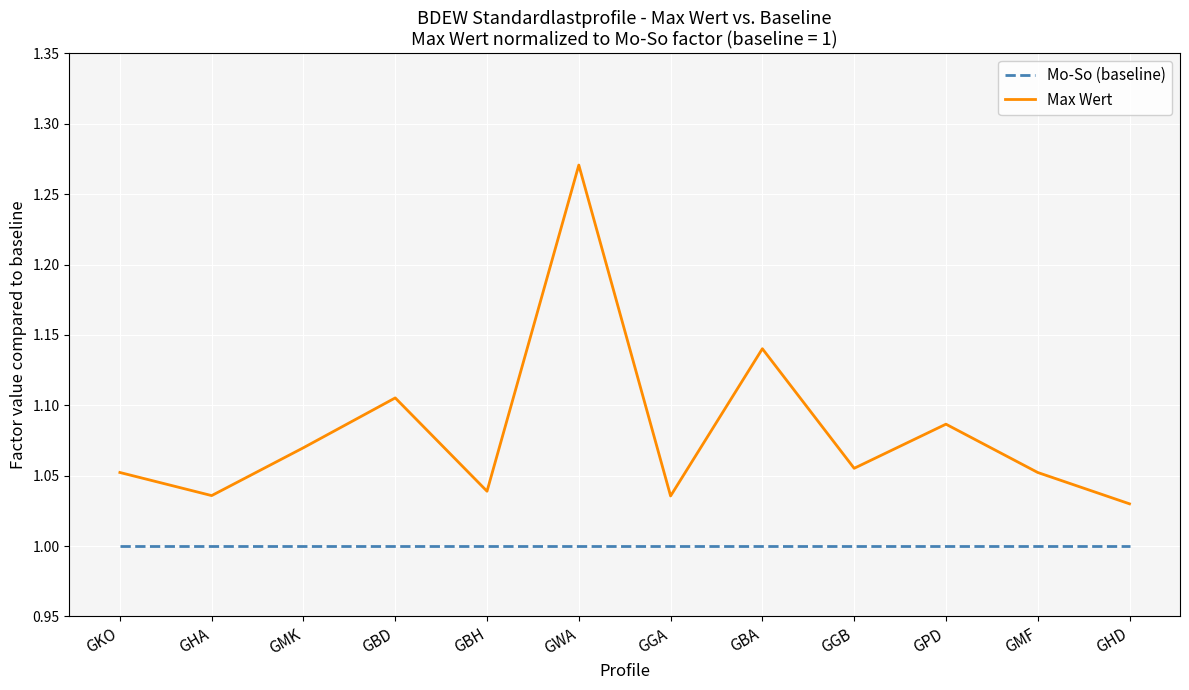

At which label does Max Wert reach its peak?

GWA